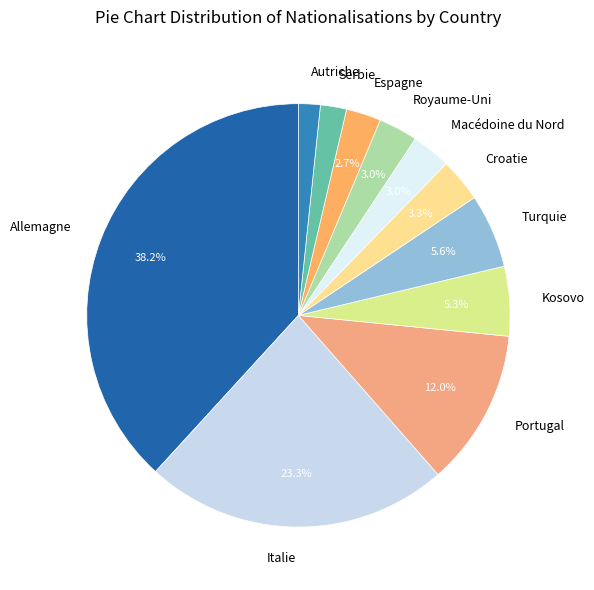

Which category has the biggest portion of the pie?

Allemagne